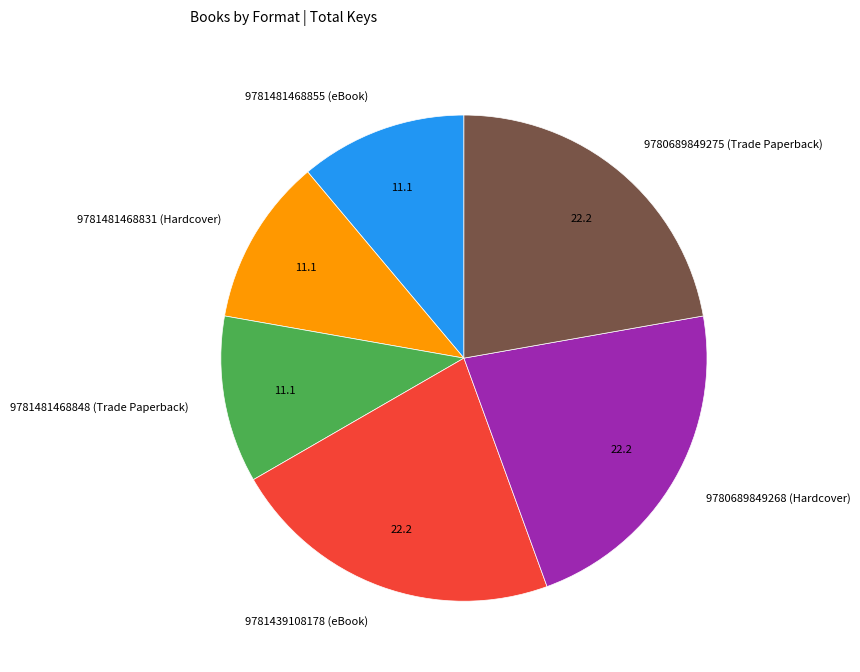

What is the ratio of the value at 9780689849268 (Hardcover) to the value at 9781481468831 (Hardcover)?

2.0